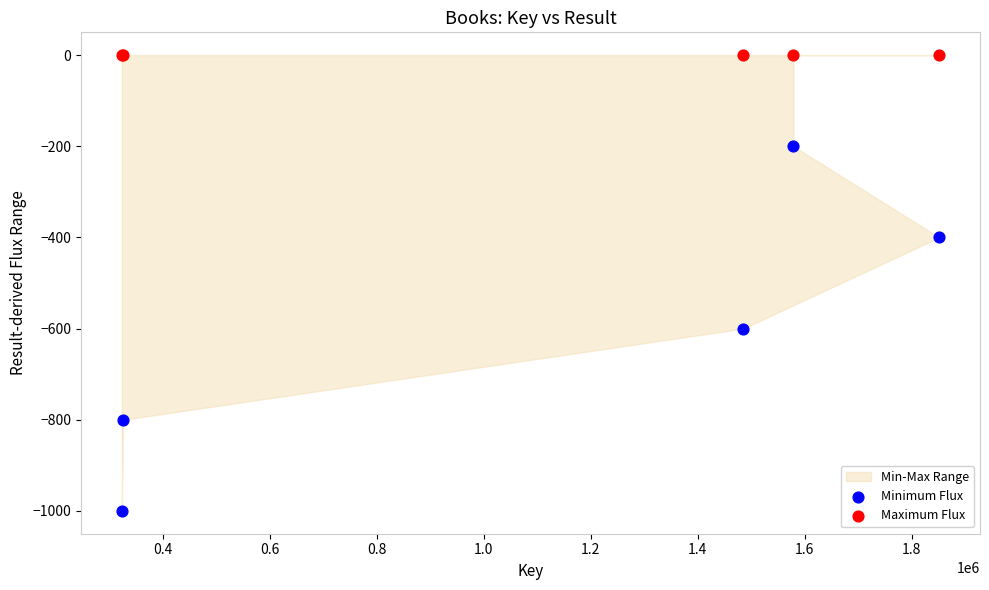

Which series reaches the minimum Y coordinate?

Minimum Flux